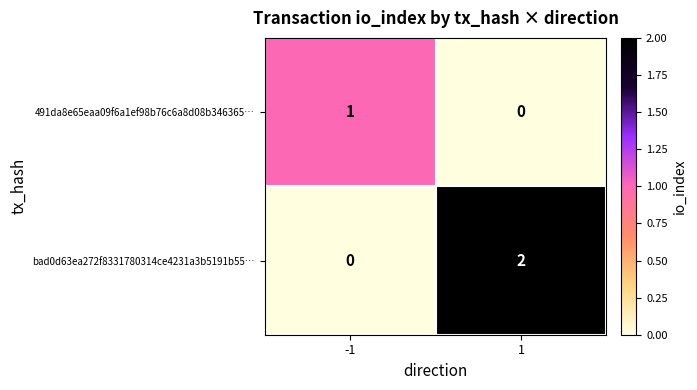

Is it true that 491da8e65eaa09f6a1ef98b76c6a8d08b346365… equals 0 at 1?

True